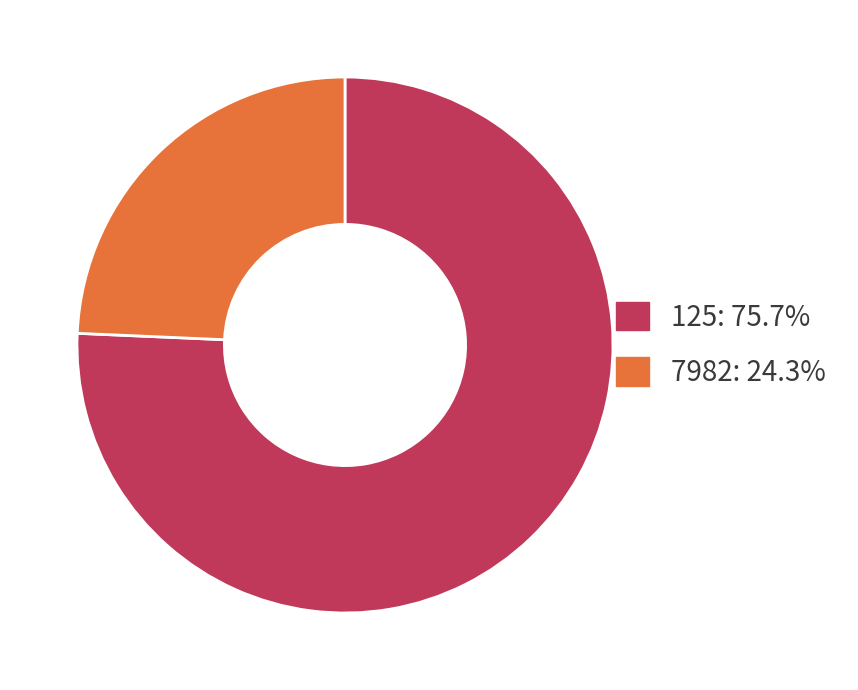

What is the majority slice?

125